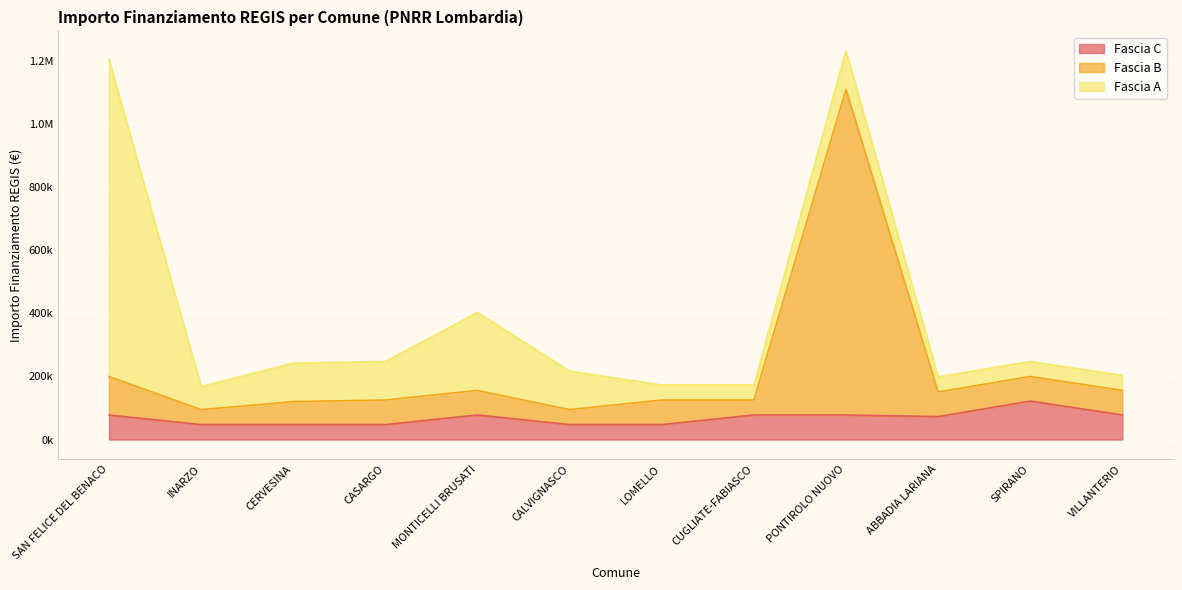

True or false: Fascia C has a value of 78629 at CALVIGNASCO.

False